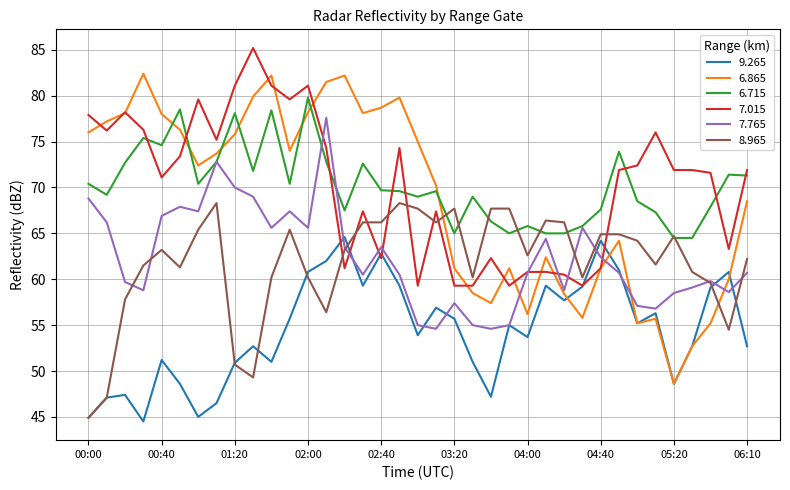

Rank the series by their maximum value, from lowest to highest.

9.265, 8.965, 7.765, 6.715, 6.865, 7.015